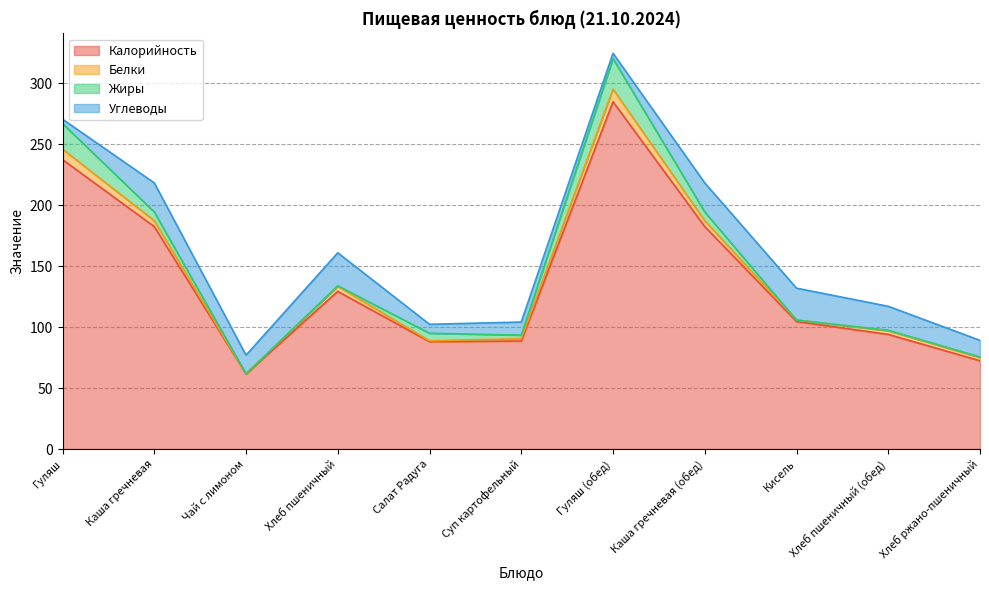

What is the lowest value of the Углеводы series?

3.6